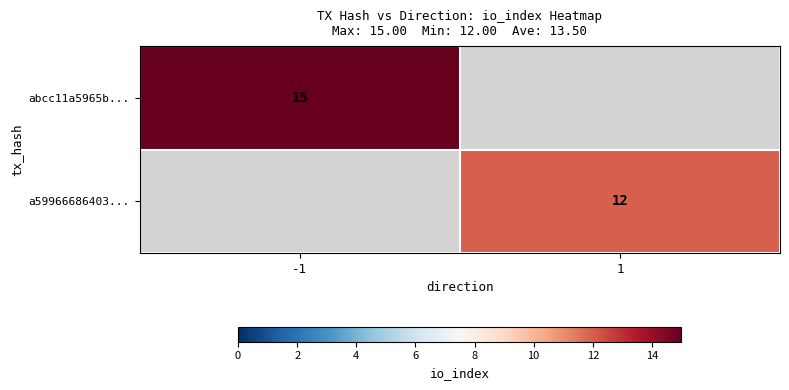

The value of abcc11a5965b... at -1 is 7. True or false?

False